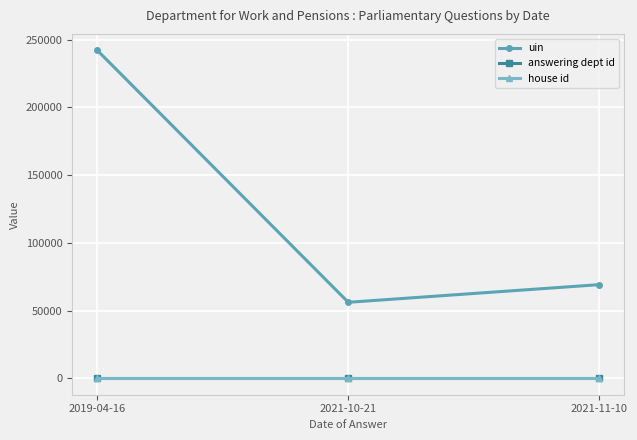

At which label is uin closest to 149196?

2021-11-10